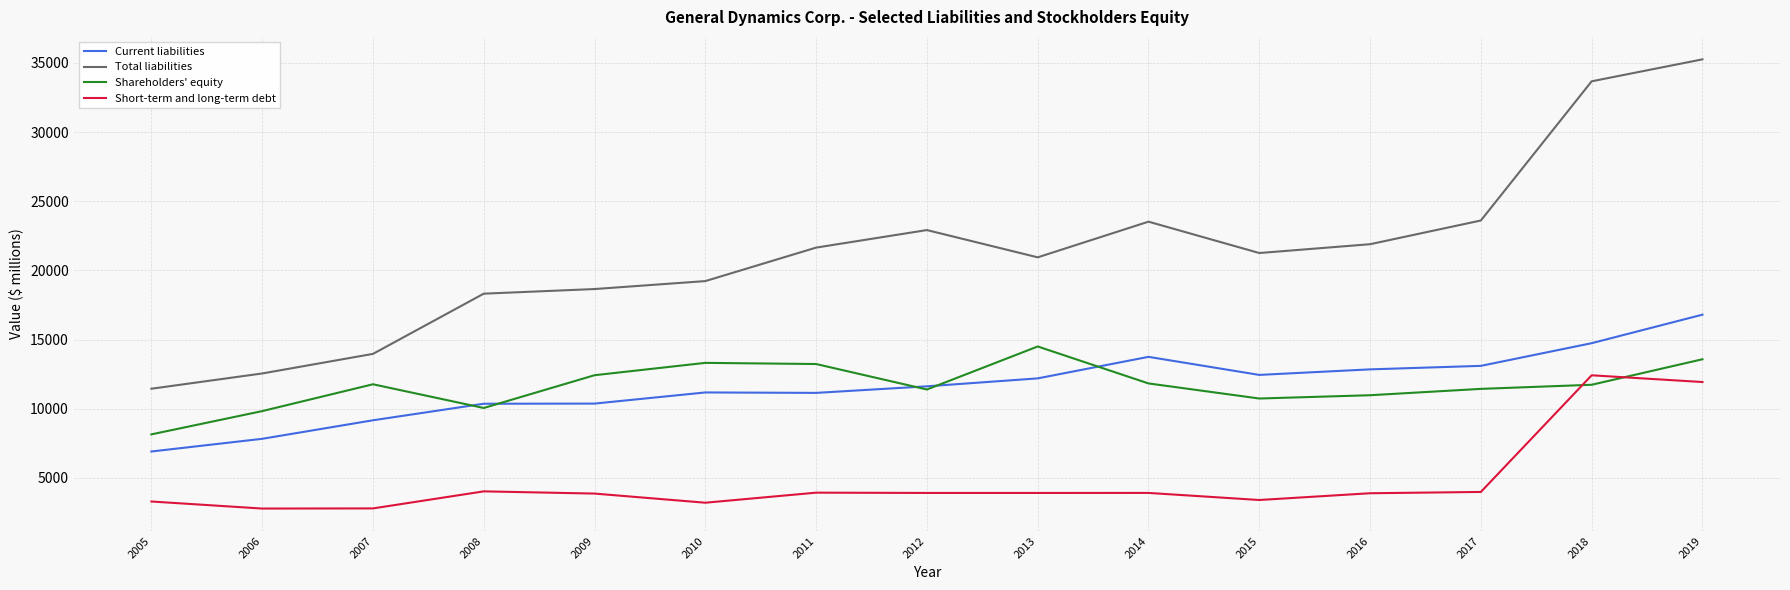

What is the difference between the Shareholders' equity values at 2013 and 2005?

6356